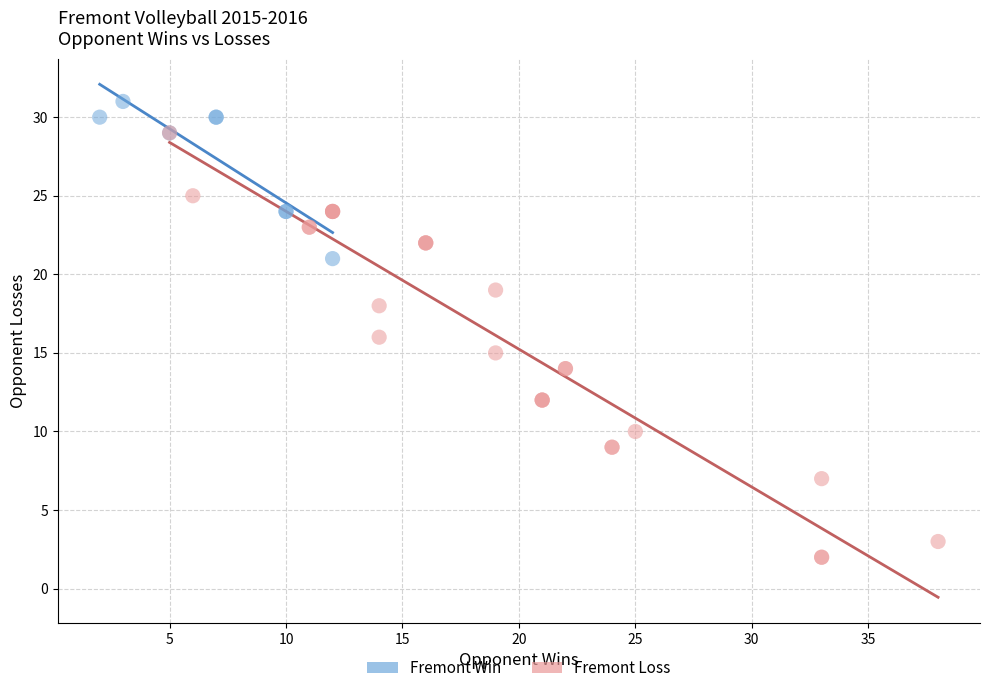

Which series reaches the maximum Y coordinate?

Fremont Win